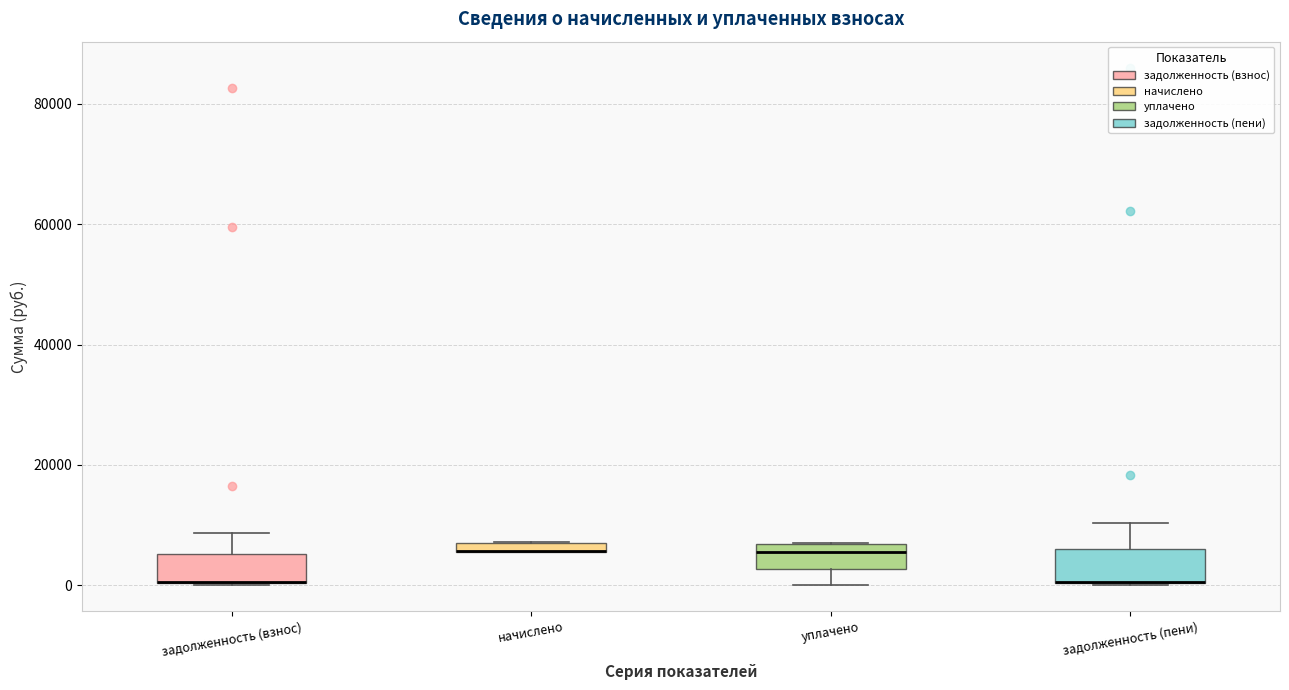

Where is the lower edge of the box for начислено on the y-axis? The values are not printed on the chart, so give them approximately, as read against the axis.

6000